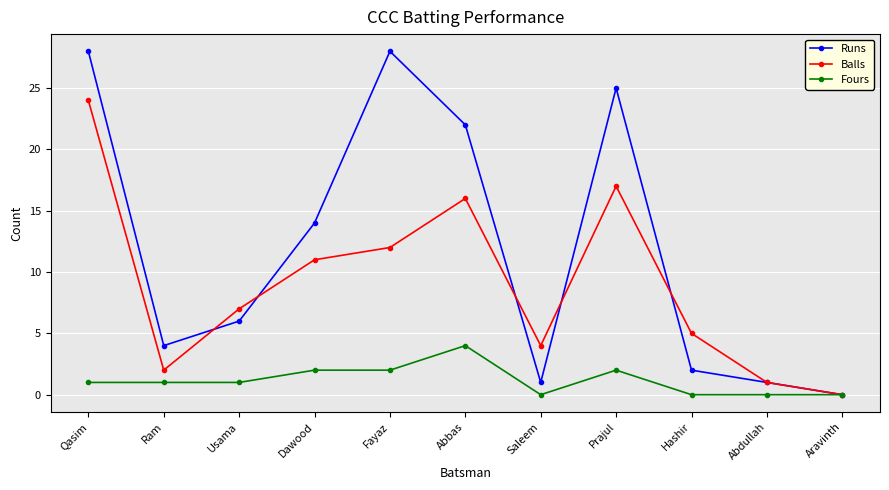

Is it true that Balls equals 17 at Prajul?

True